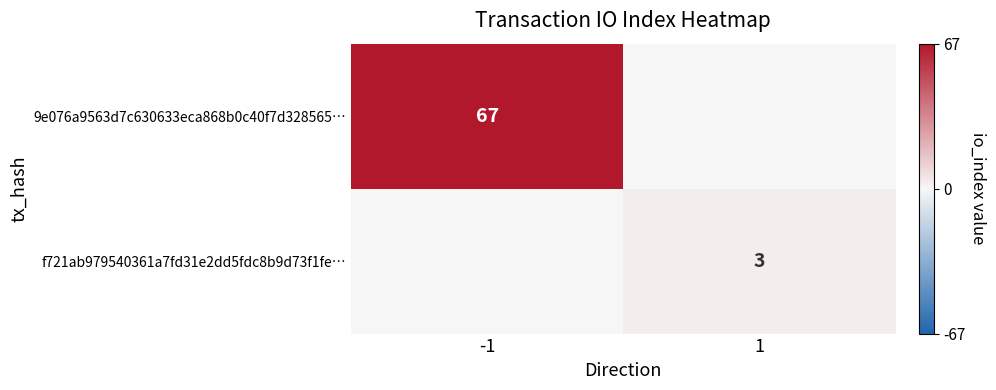

The value of 9e076a9563d7c630633eca868b0c40f7d328565… at -1 is 67. True or false?

True